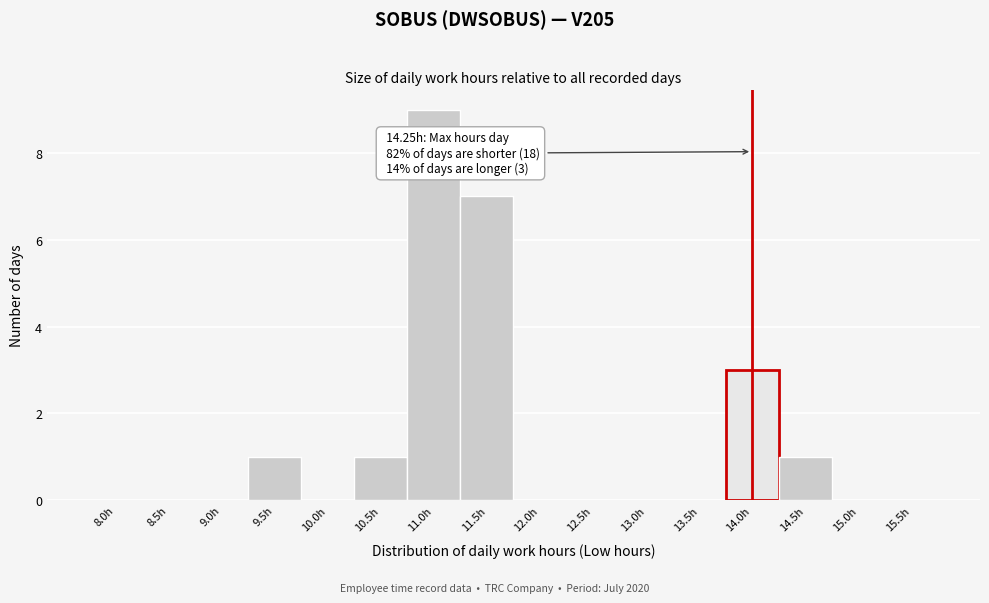

Reading left to right, transcribe all the data shown in this chart.

8.0h=0	8.5h=0	9.0h=0	9.5h=1	10.0h=0	10.5h=1	11.0h=9	11.5h=7	12.0h=0	12.5h=0	13.0h=0	13.5h=0	14.0h=3	14.5h=1	15.0h=0	15.5h=0